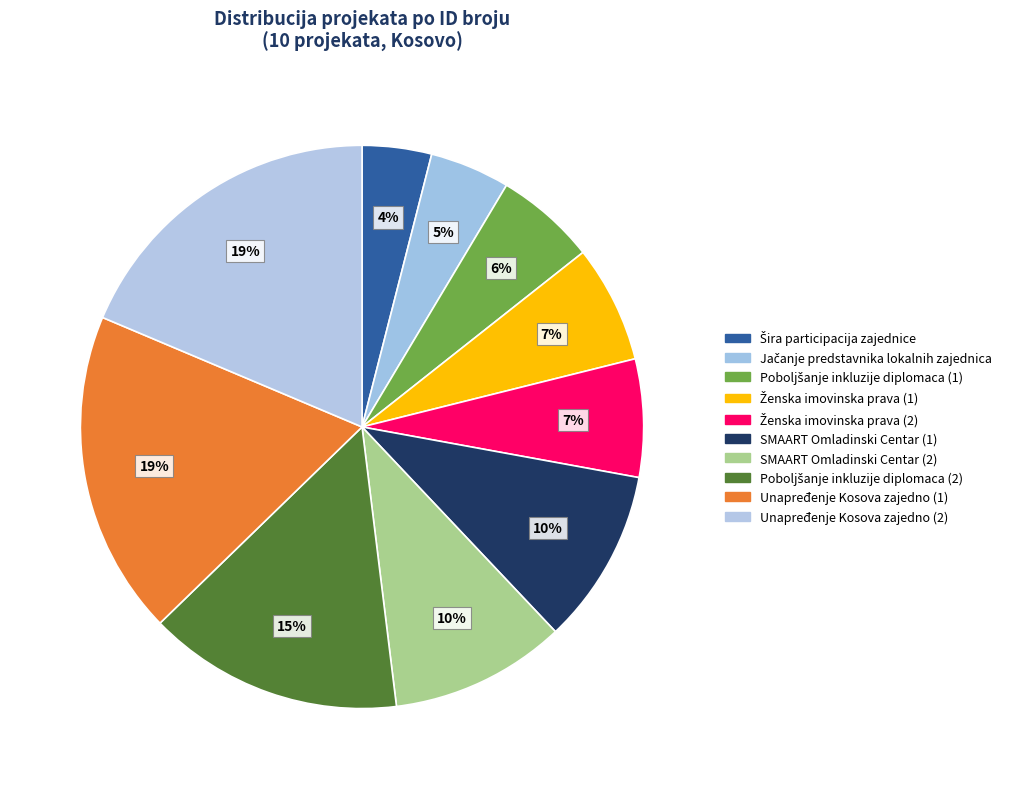

The Unapređenje Kosova zajedno (1) slice represents 19% of the pie. True or false?

True